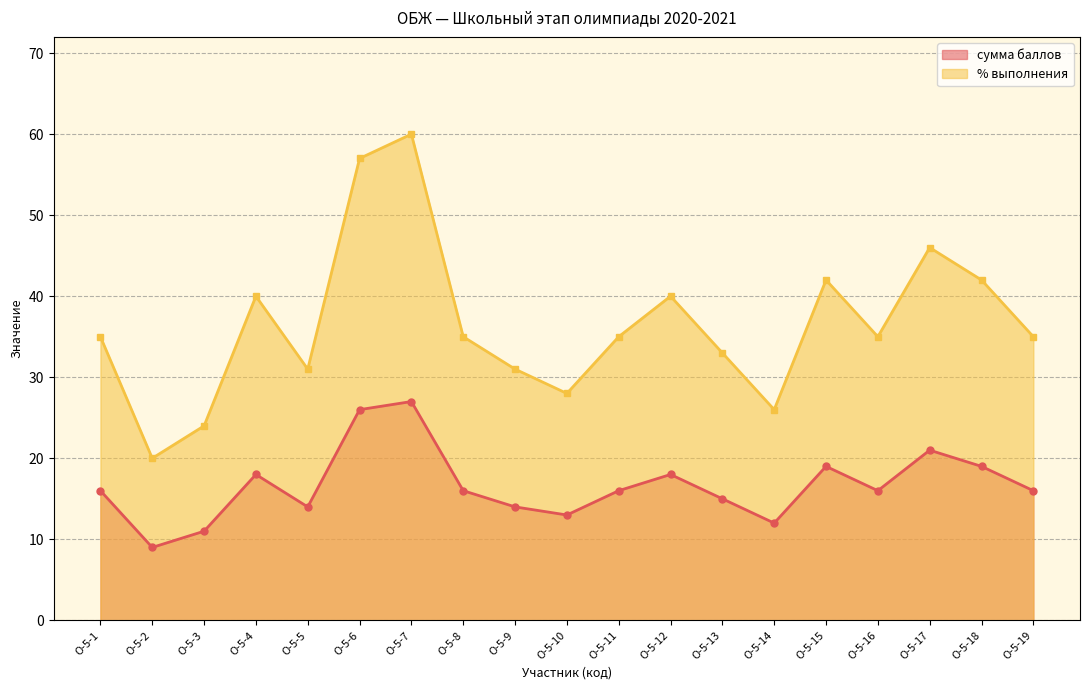

List the labels in order of % выполнения value, smallest first.

О-5-2, О-5-3, О-5-14, О-5-10, О-5-5, О-5-9, О-5-13, О-5-1, О-5-8, О-5-11, О-5-16, О-5-19, О-5-4, О-5-12, О-5-15, О-5-18, О-5-17, О-5-6, О-5-7